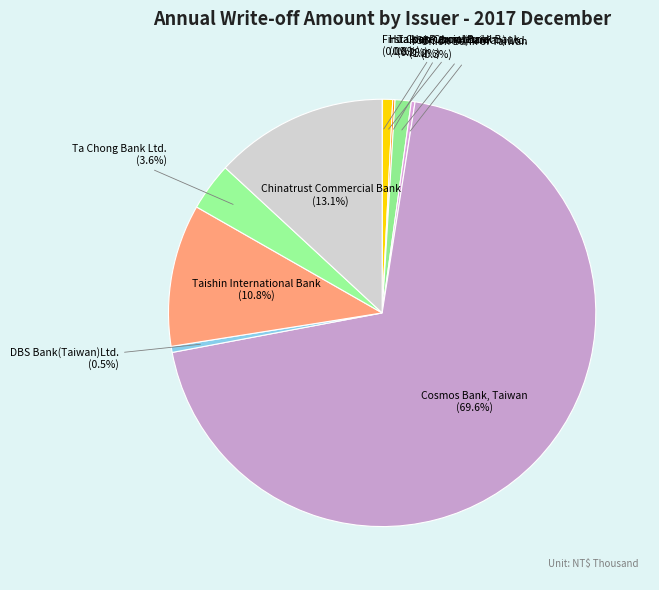

To the nearest percent, what is the difference between the largest and smallest slice percentages?

70%